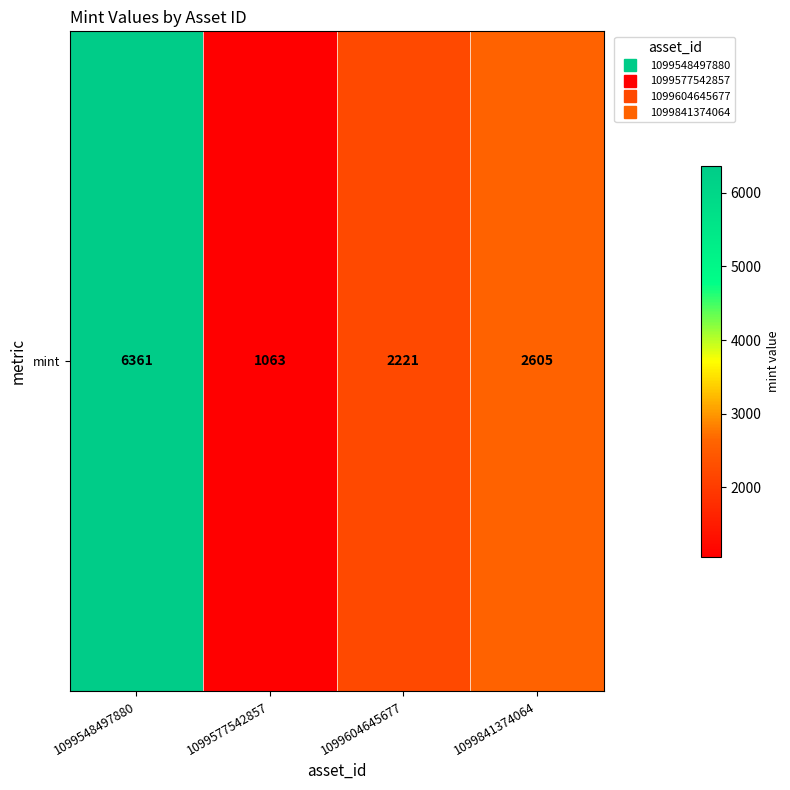

Read the value at 1099604645677, to the nearest 100.

2200